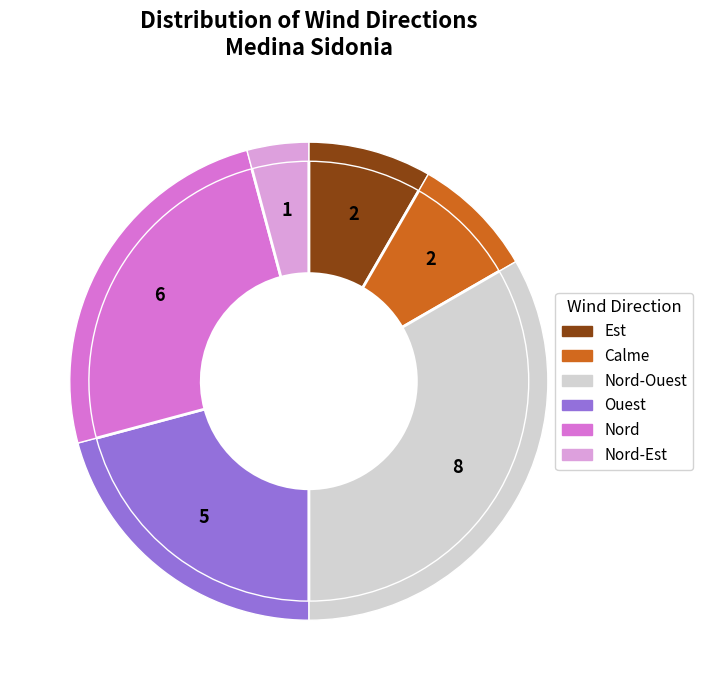

Does Nord-Est represent more than half of the total?

No